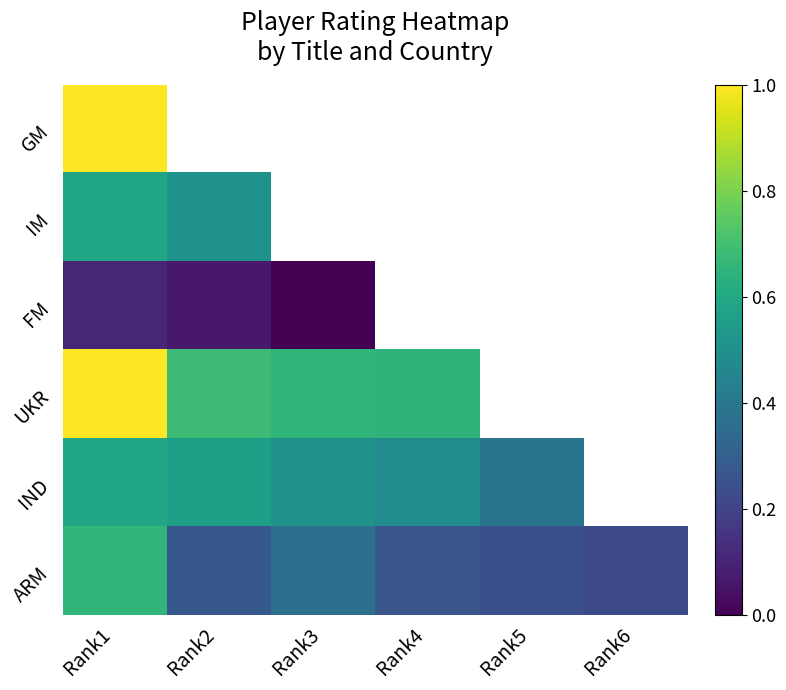

At which label does IM reach its minimum?

Rank2